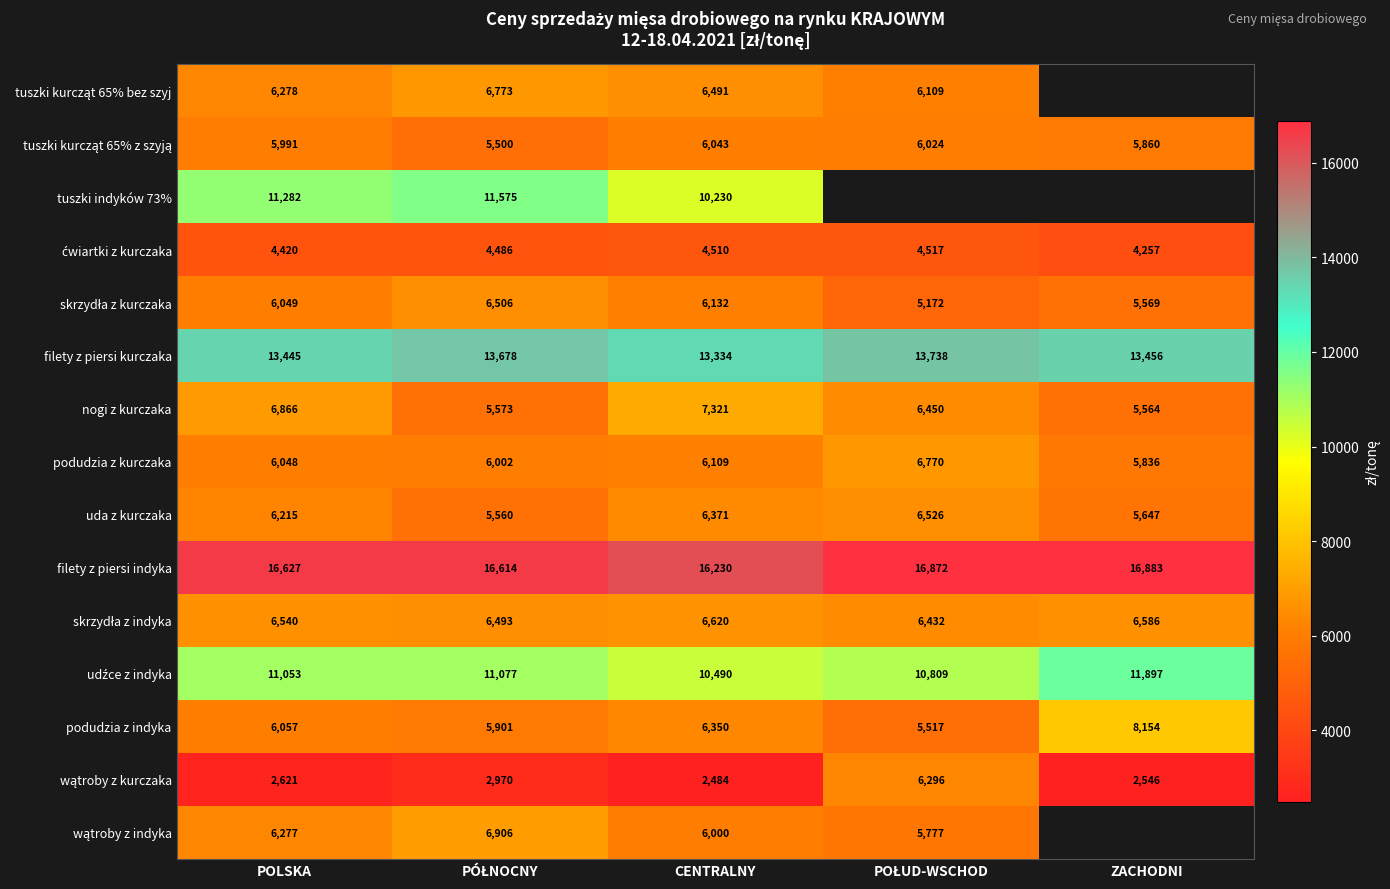

What is the maximum value shown in the chart?

16883.1